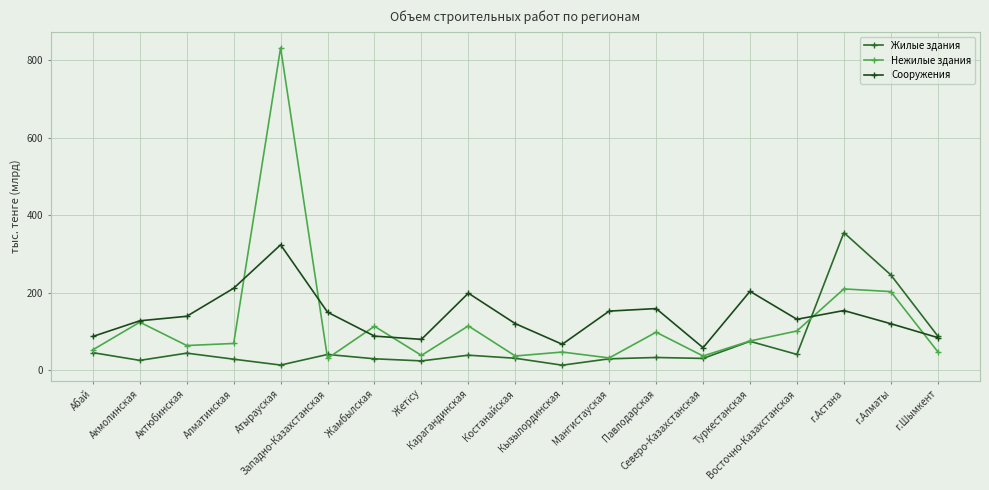

What is the total value across all series at г.Шымкент?

219.4